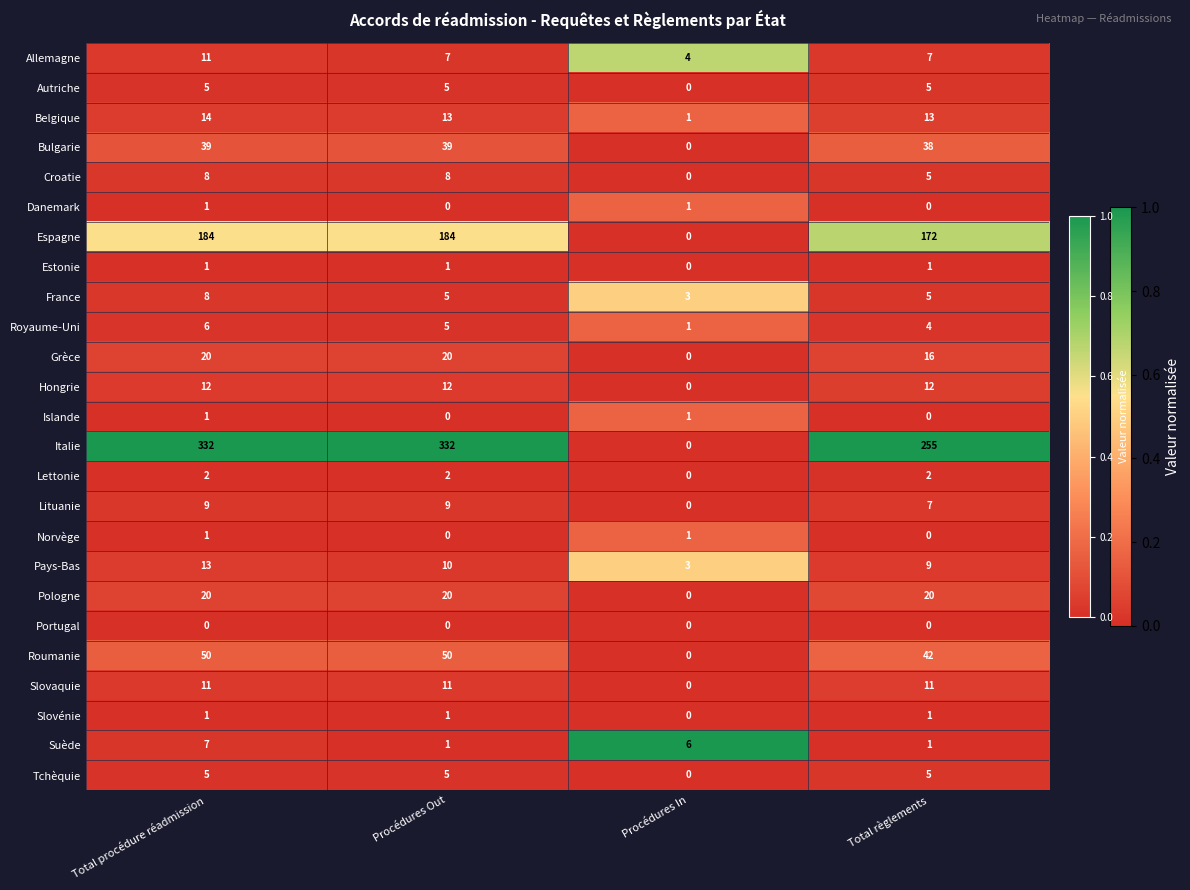

What is the approximate value of Belgique at Total règlements?

13